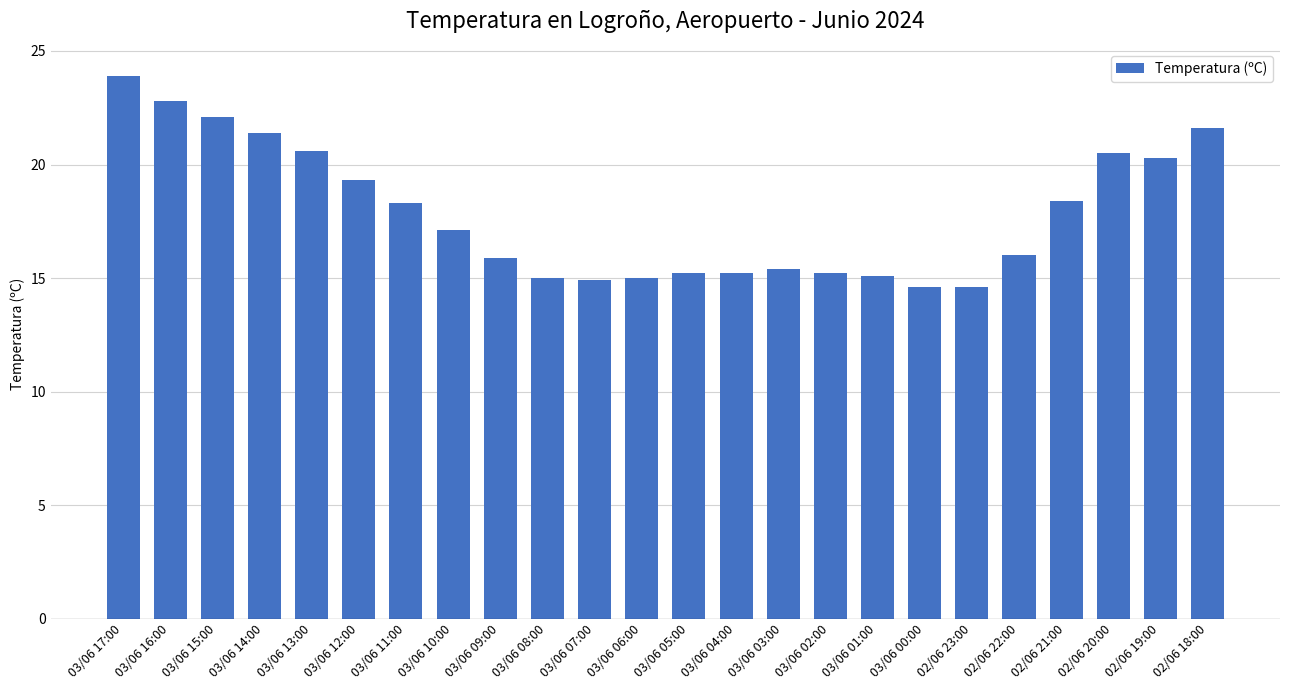

What is the value of the 2nd bar from the left?

22.8